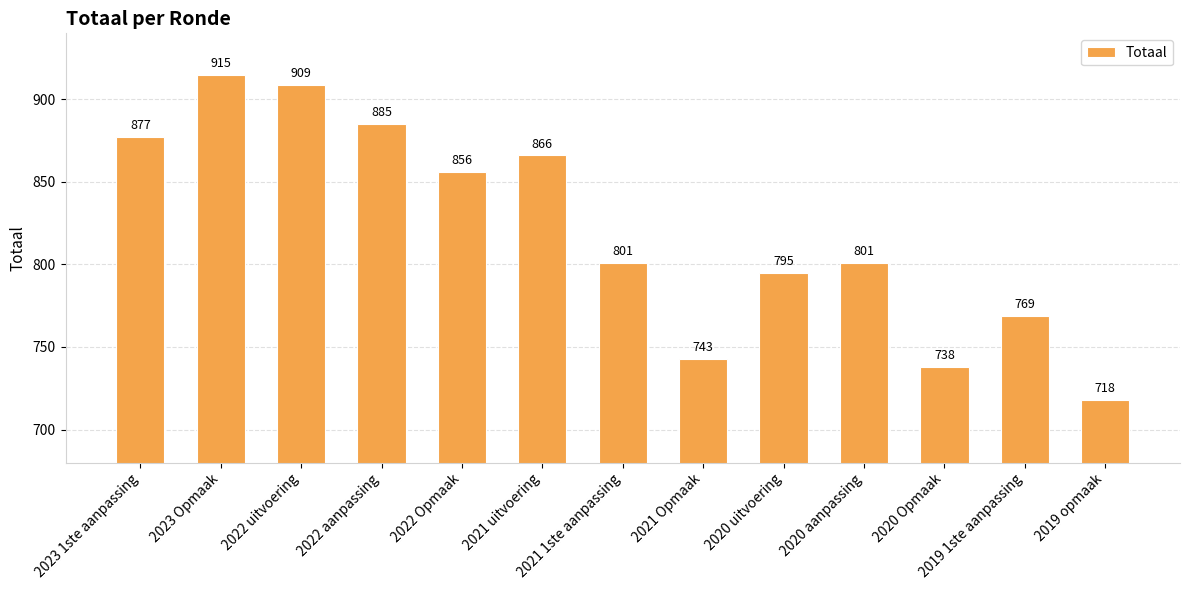

Between 2021 Opmaak and 2021 uitvoering, which is larger?

2021 uitvoering